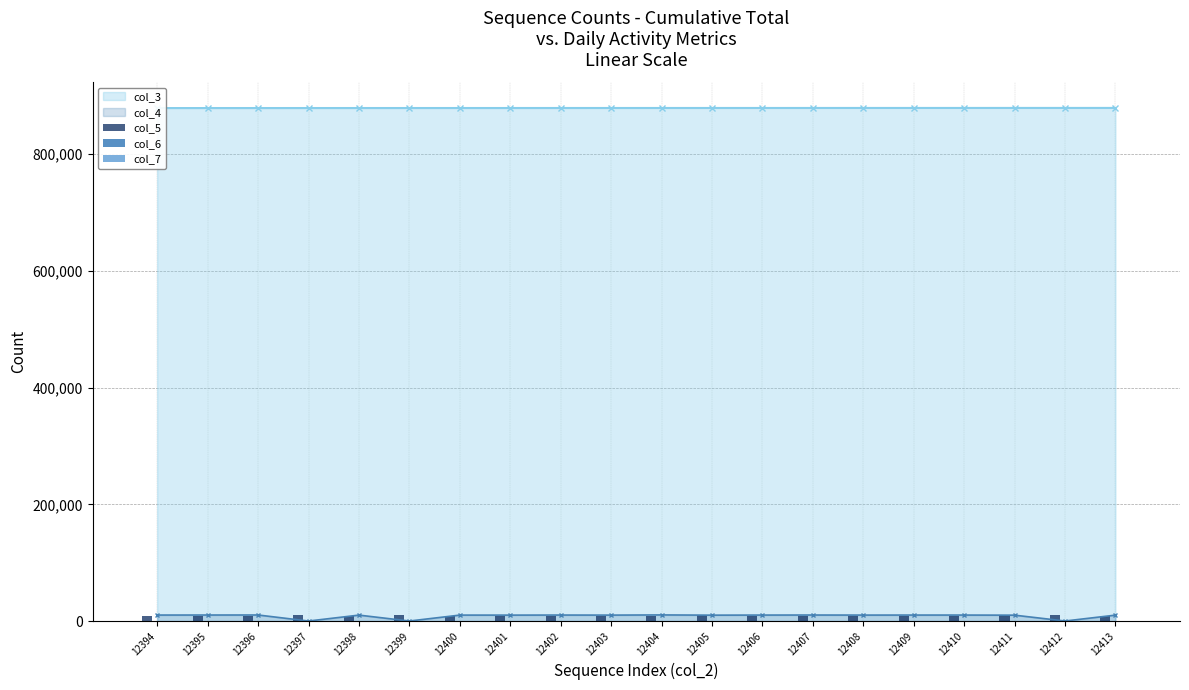

What is the difference between the second highest and minimum values in the col_5 series?

910